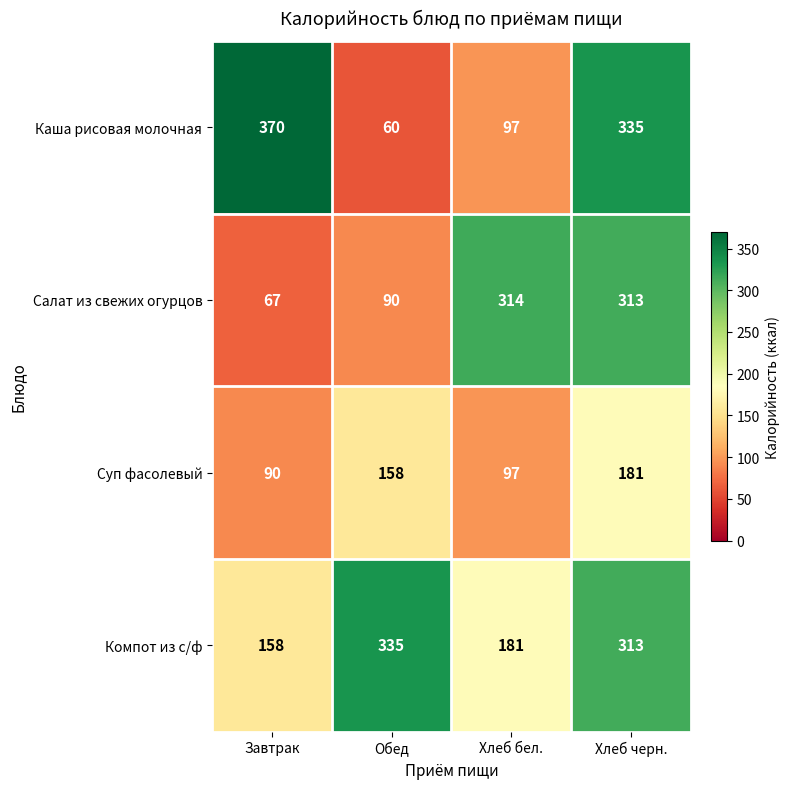

Reading left to right, list all the values displayed in this chart.

Каша рисовая молочная: 370	60	97	335
Салат из свежих огурцов: 67	90	314	313
Суп фасолевый: 90	158	97	181
Компот из с/ф: 158	335	181	313